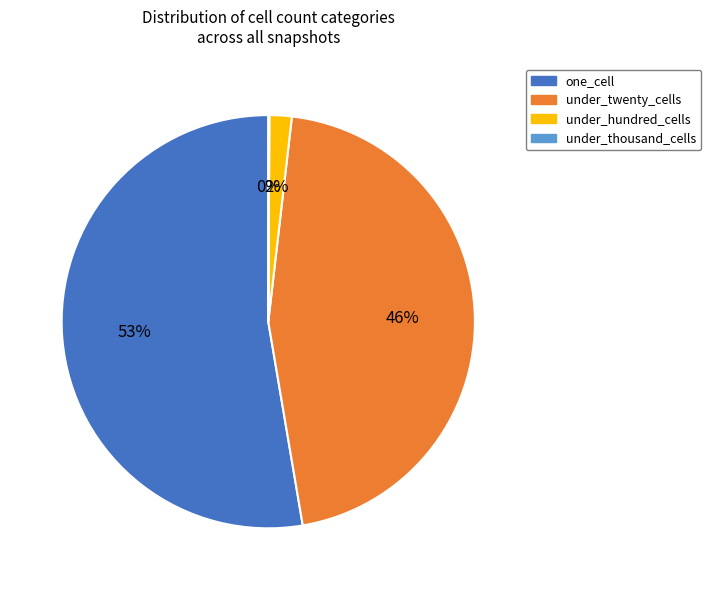

What percentage is the under_hundred_cells slice, to the nearest percent?

2%